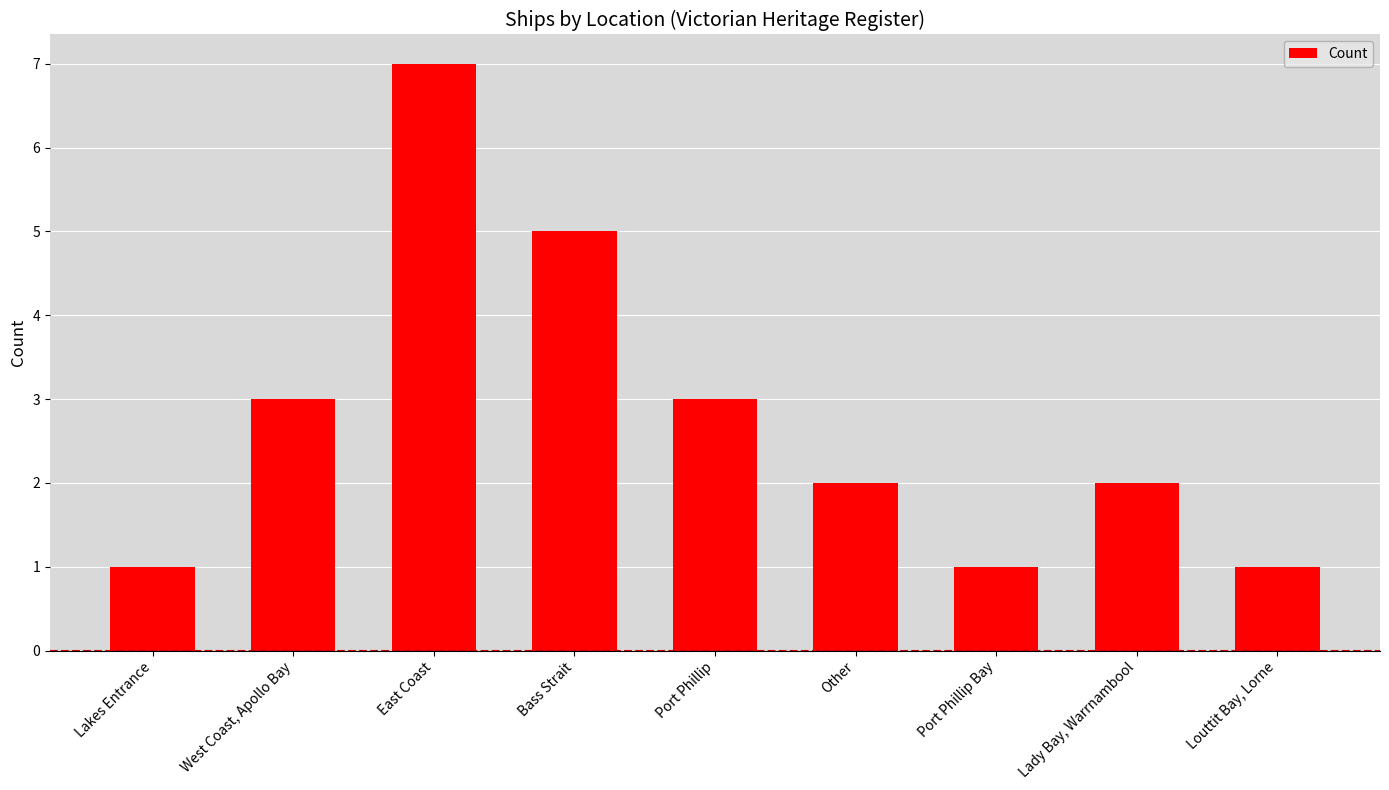

The value at Port Phillip is 1. True or false?

False